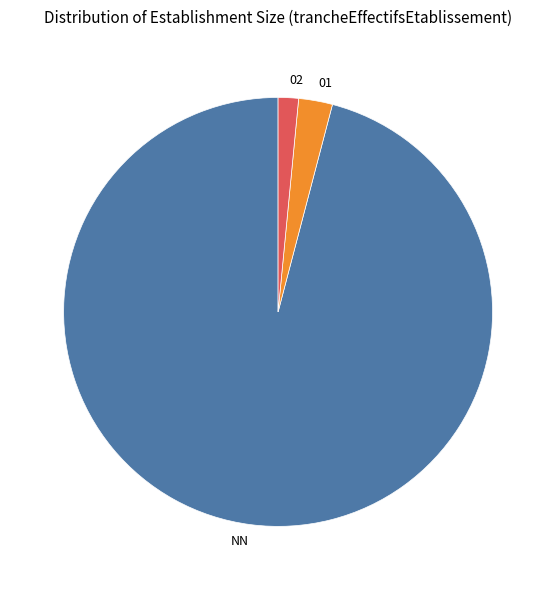

What is the ratio of the value at 02 to the value at 01?

0.6